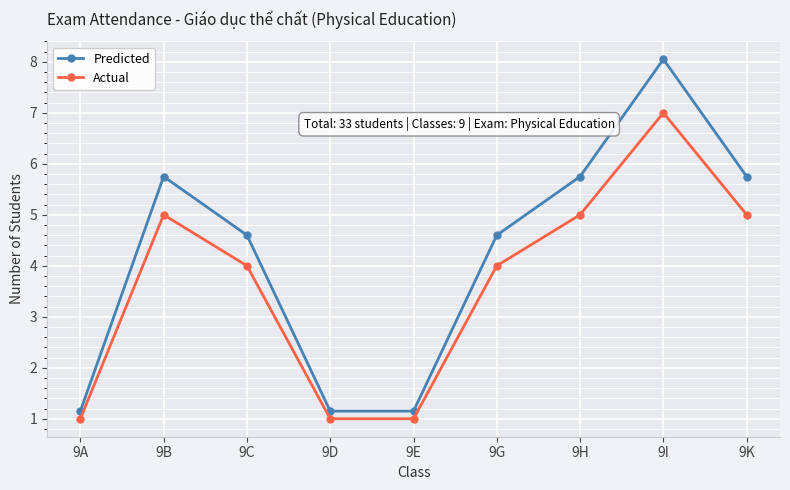

What is the maximum value for Actual?

7.0